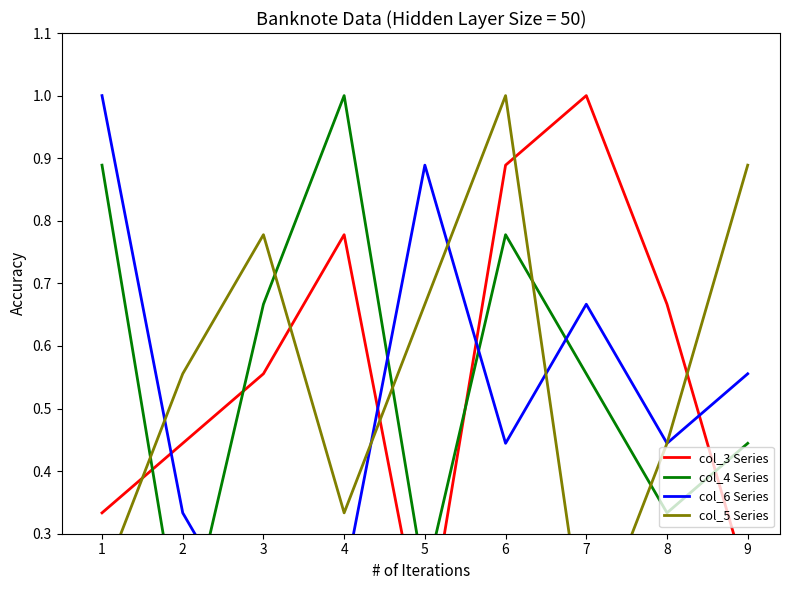

Rank the categories by col_4 Series value from lowest to highest.

2, 5, 8, 9, 7, 3, 6, 1, 4